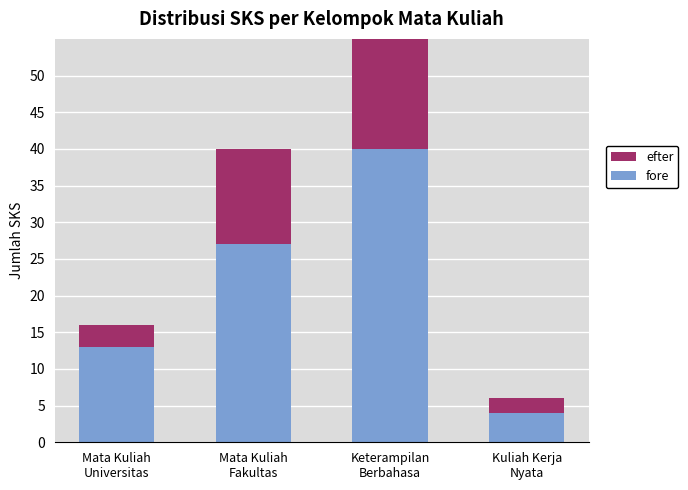

Count the number of categories in the chart.

4